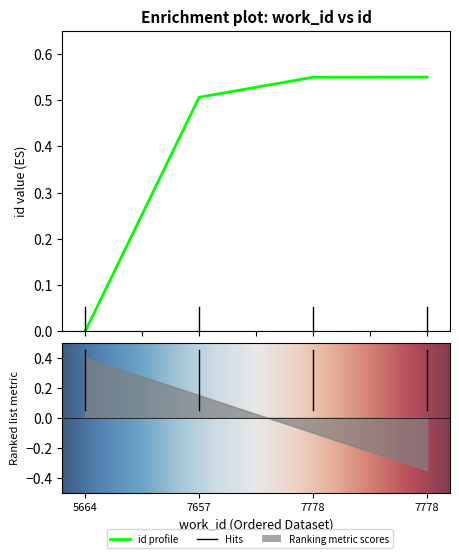

Reading right to left, transcribe all the data shown in this chart.

7778=0.6	7778=0.5	7657=0.5	5664=0.0